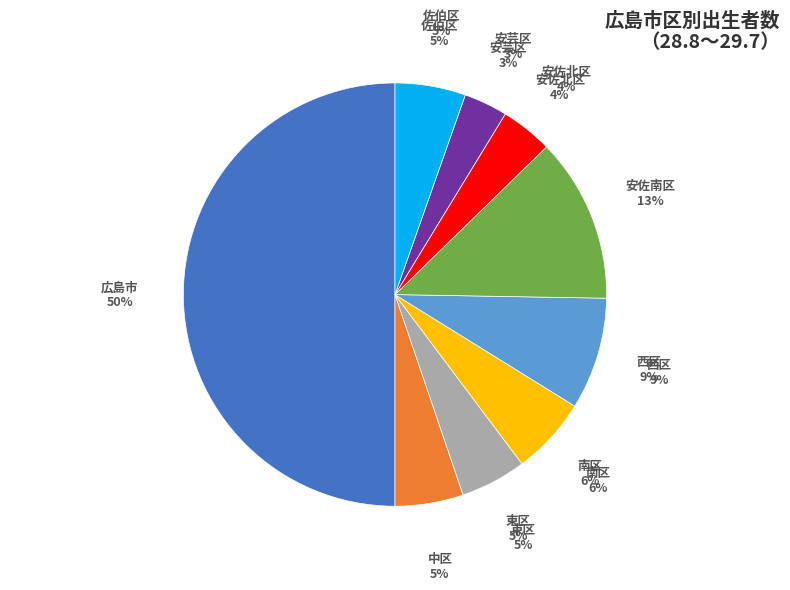

To the nearest percent, what is the difference between the largest and smallest slice percentages?

47%